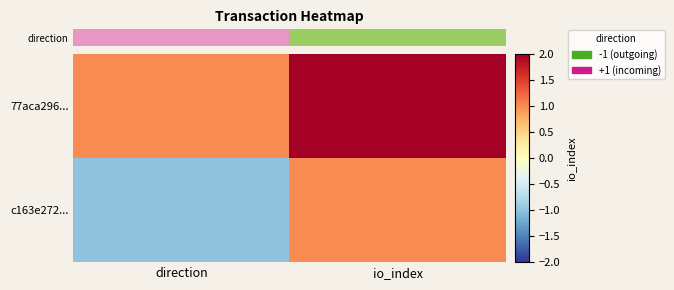

Between direction and io_index, which is larger?

io_index